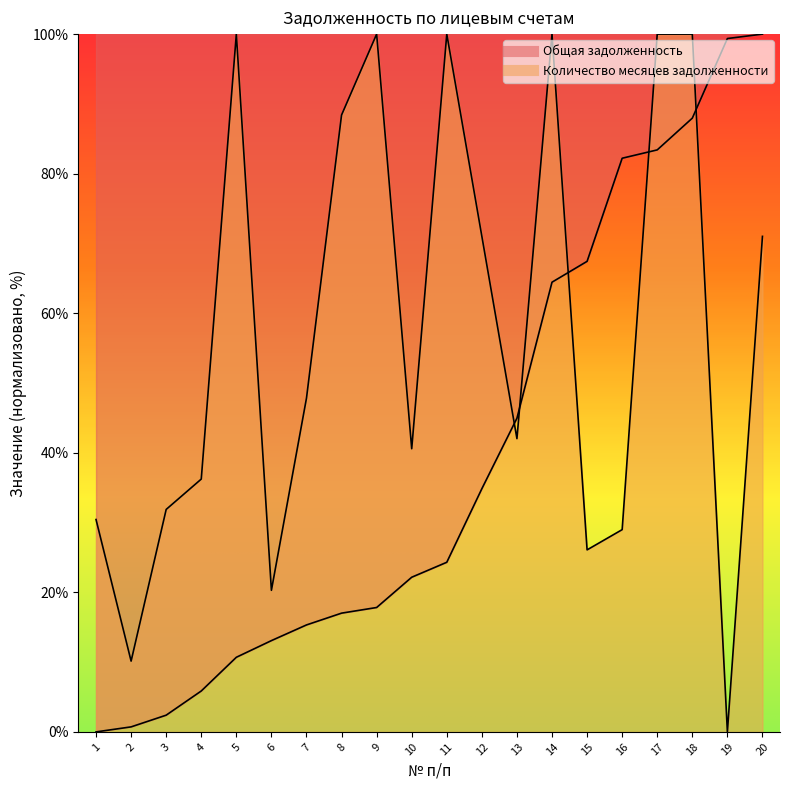

What is the maximum value shown in the chart?

100.0